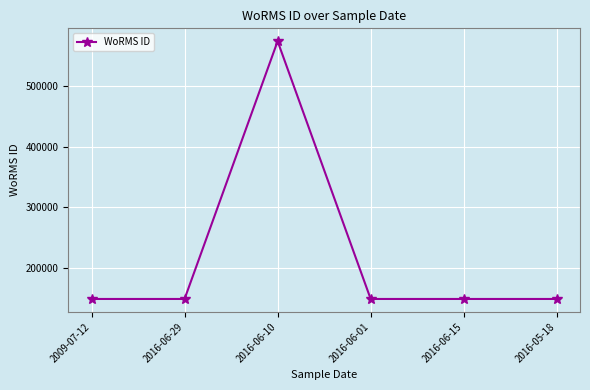

What is the label of the 4th point from the right?

2016-06-10